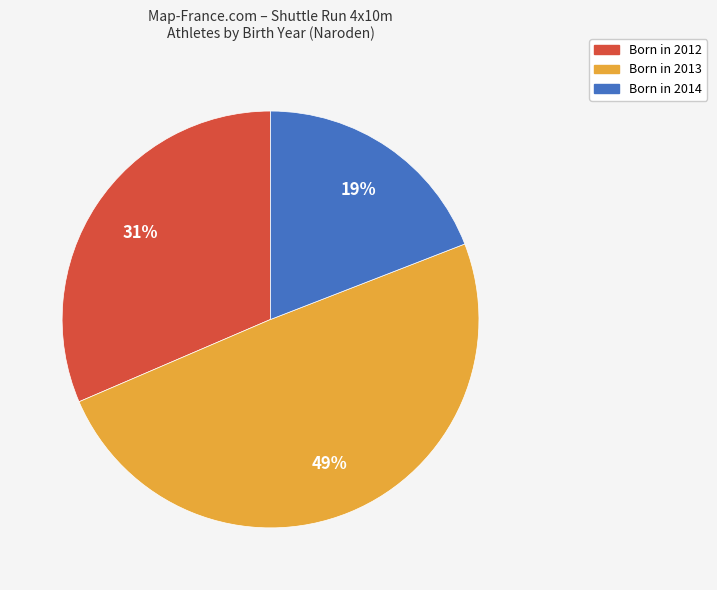

Which category has the smallest portion of the pie?

Born in 2014